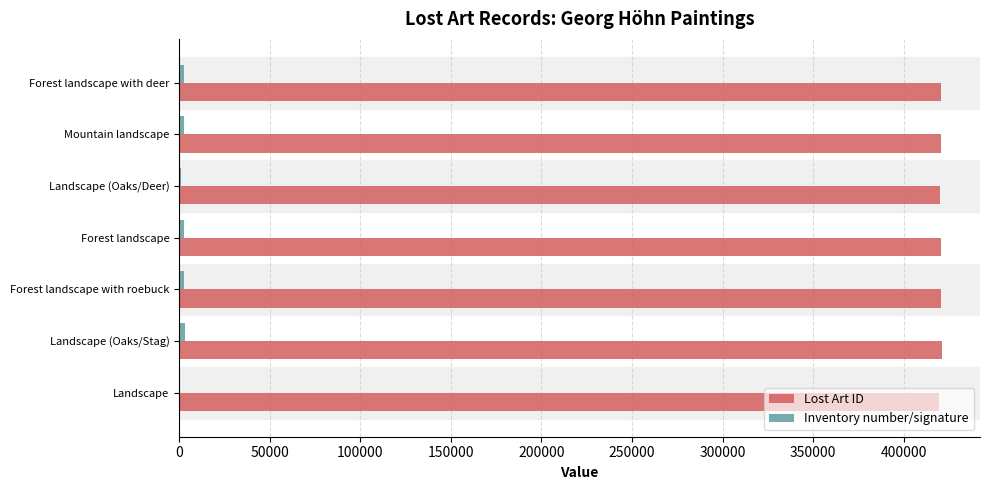

What is the sum of all Lost Art ID values?

2942467